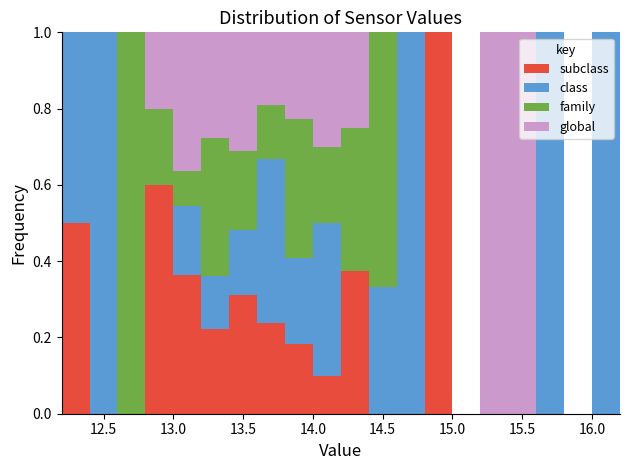

Reading left to right, transcribe this chart: for each stacked bar, give the range it covers on the x-axis and its total height. The values are not printed on the chart, so give them approximately, as read against the axis.

12.2 to 12.4: 1
12.4 to 12.6: 1
12.6 to 12.8: 1
12.8 to 13.0: 1
13.0 to 13.2: 1
13.2 to 13.4: 1
13.4 to 13.6: 1
13.6 to 13.8: 1
13.8 to 14.0: 1
14.0 to 14.2: 1
14.2 to 14.4: 1
14.4 to 14.6: 1
14.6 to 14.8: 1
14.8 to 15.0: 1
15.0 to 15.2: 0
15.2 to 15.4: 1
15.4 to 15.6: 1
15.6 to 15.8: 1
15.8 to 16.0: 0
16.0 to 16.2: 1